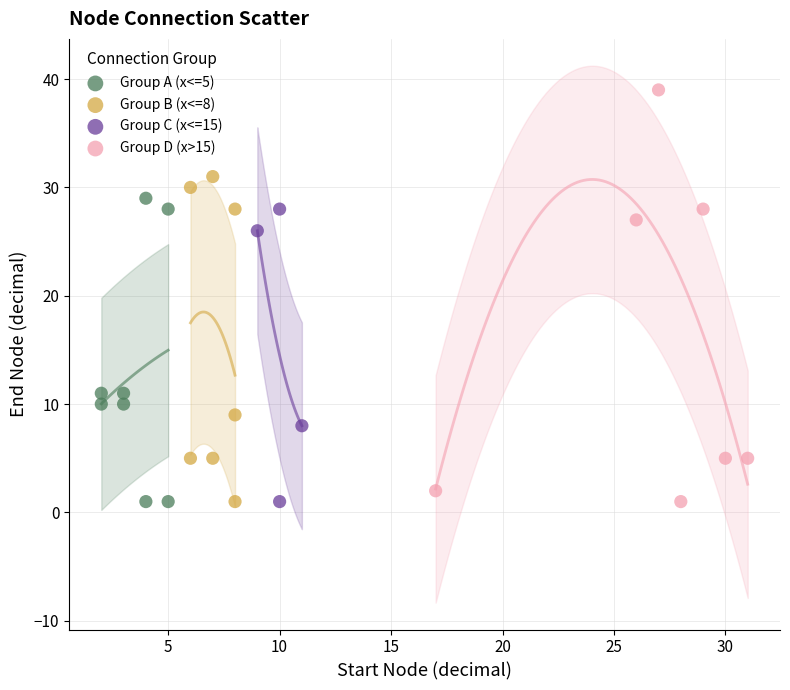

Which series reaches the maximum Y coordinate?

Group D (x>15)